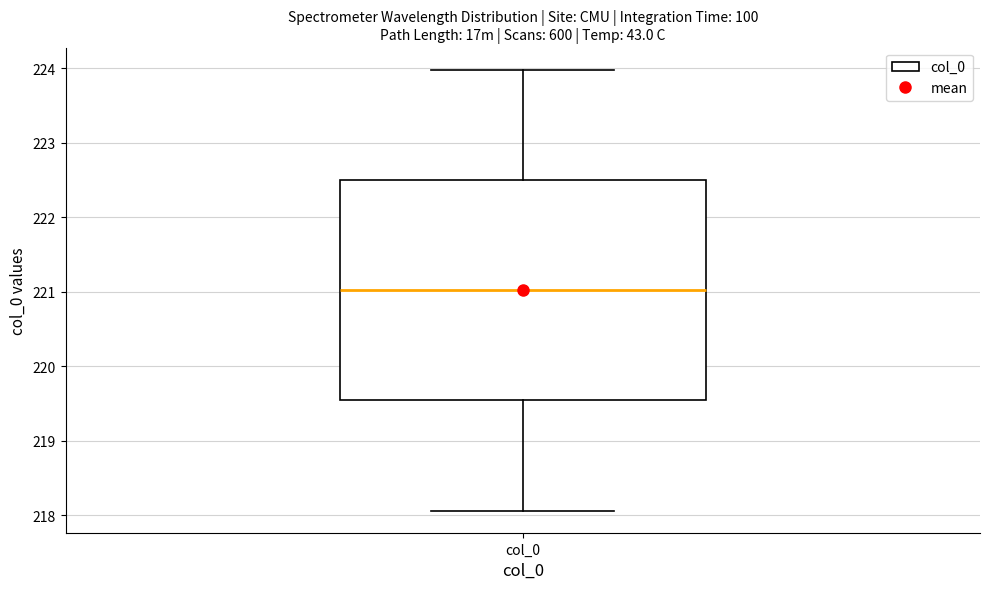

Read this box plot against the y-axis: the position of the median line, the range covered by the box, and the ends of both whiskers. The values are not printed on the chart, so give them approximately, as read against the axis.

median 221.0, box 219.5 to 222.5, whiskers 218.1 to 224.0